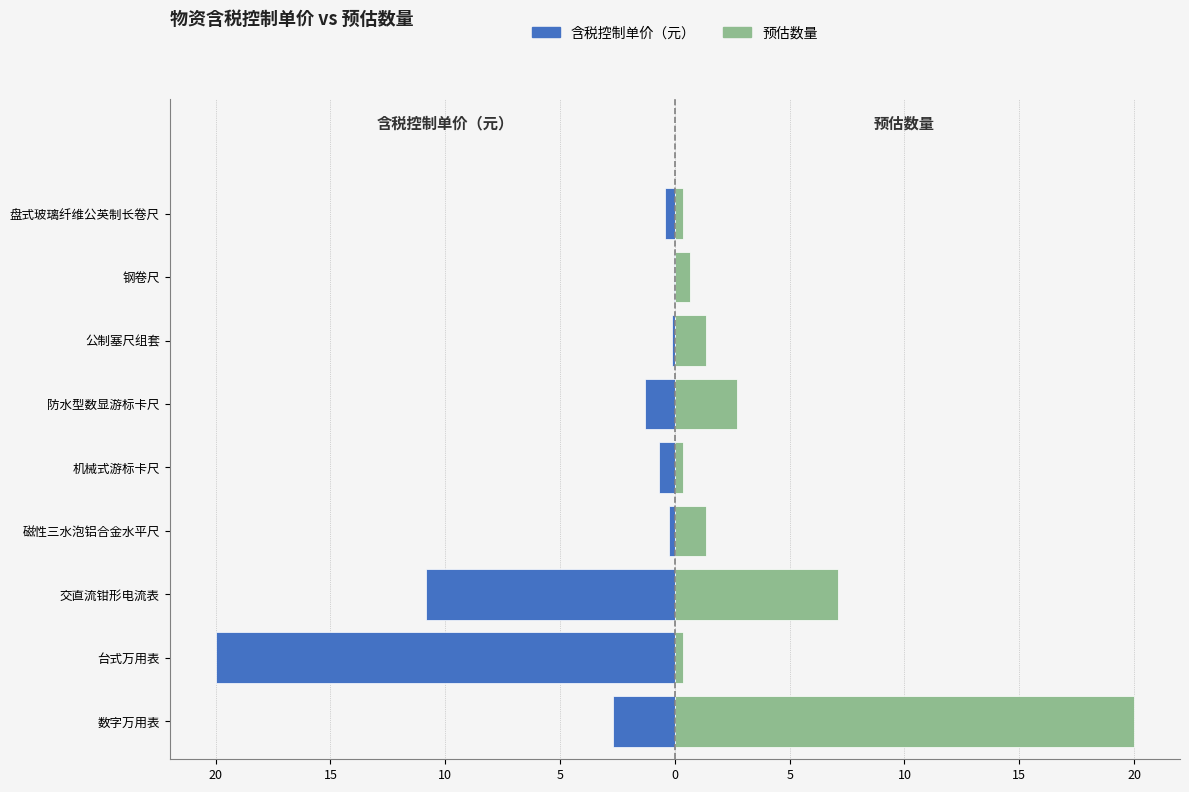

The 含税控制单价（元） series shows -0.8 at 数字万用表. True or false?

False